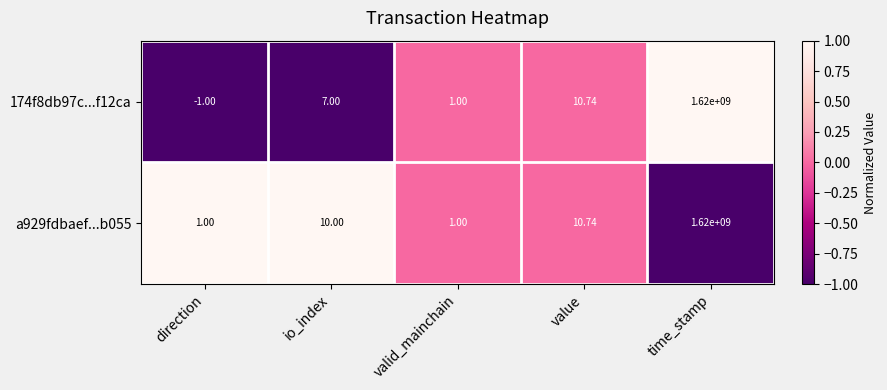

Which series has the widest spread of values?

174f8db97c...f12ca